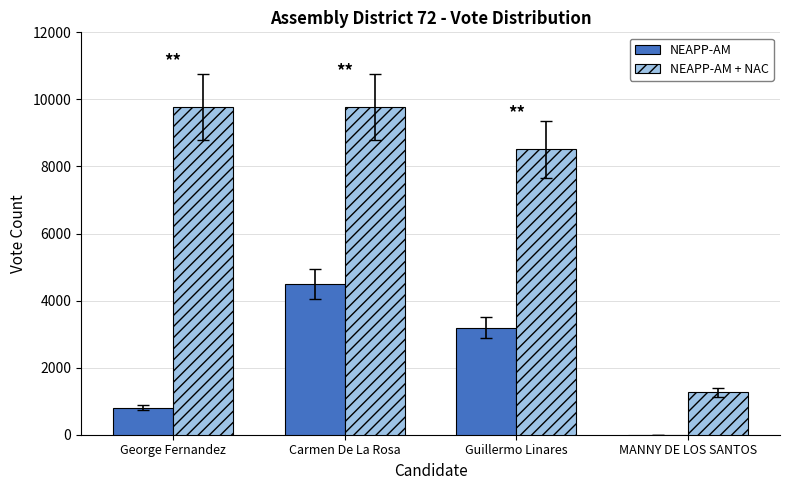

Count the NEAPP-AM + NAC values in the range 8511 to 9772.

3